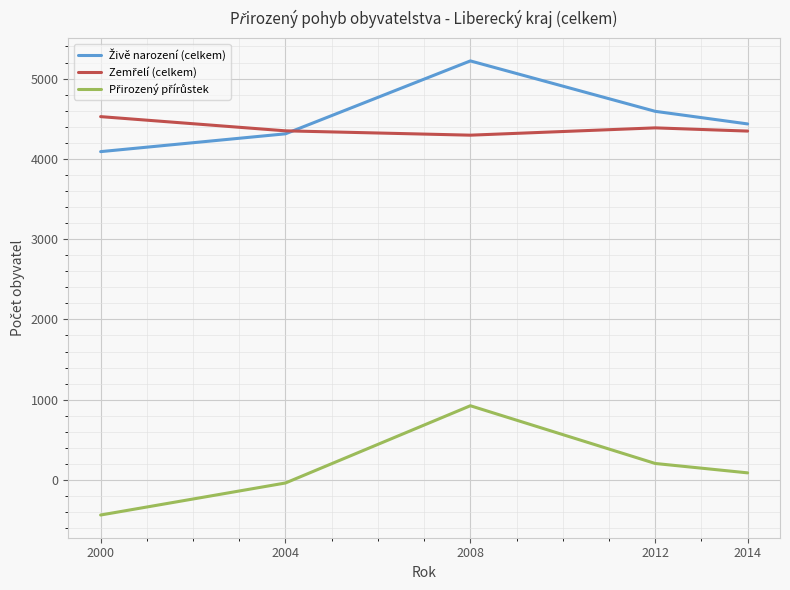

Which label corresponds to the smallest value in the chart?

2000